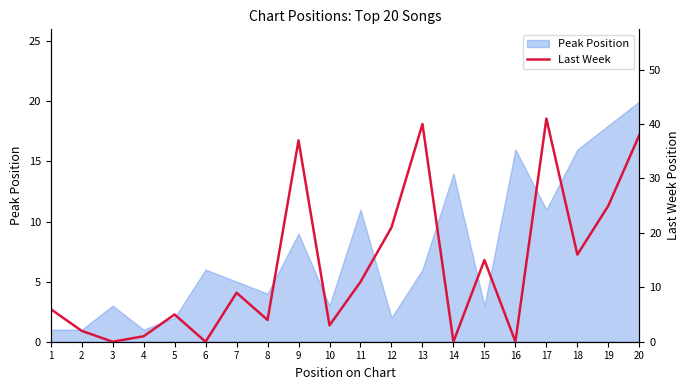

What is the highest value of the Peak Position series?

20